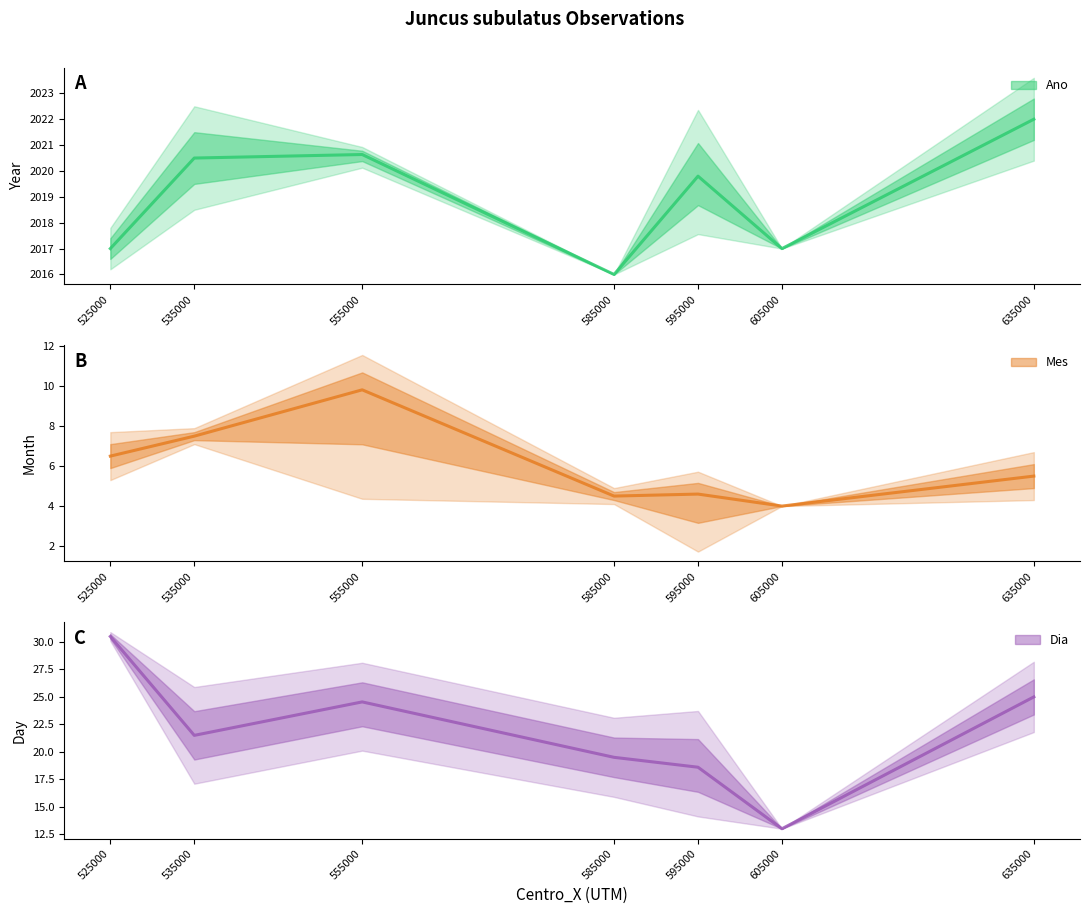

Count the number of data series in this chart.

3